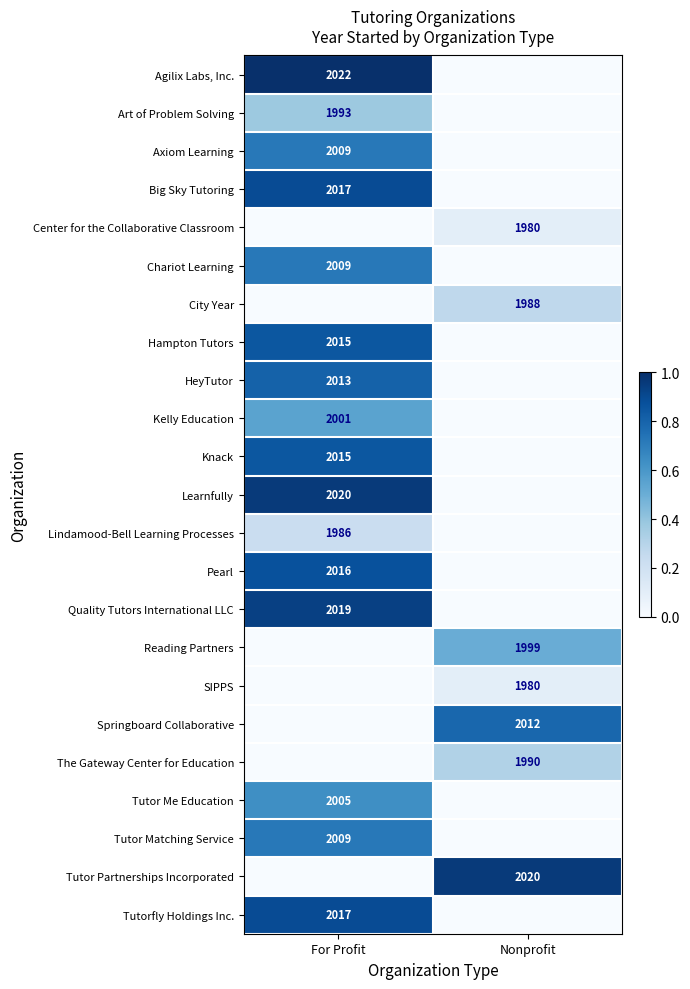

Is the value of Art of Problem Solving at For Profit greater than the value of Tutor Partnerships Incorporated at Nonprofit?

No